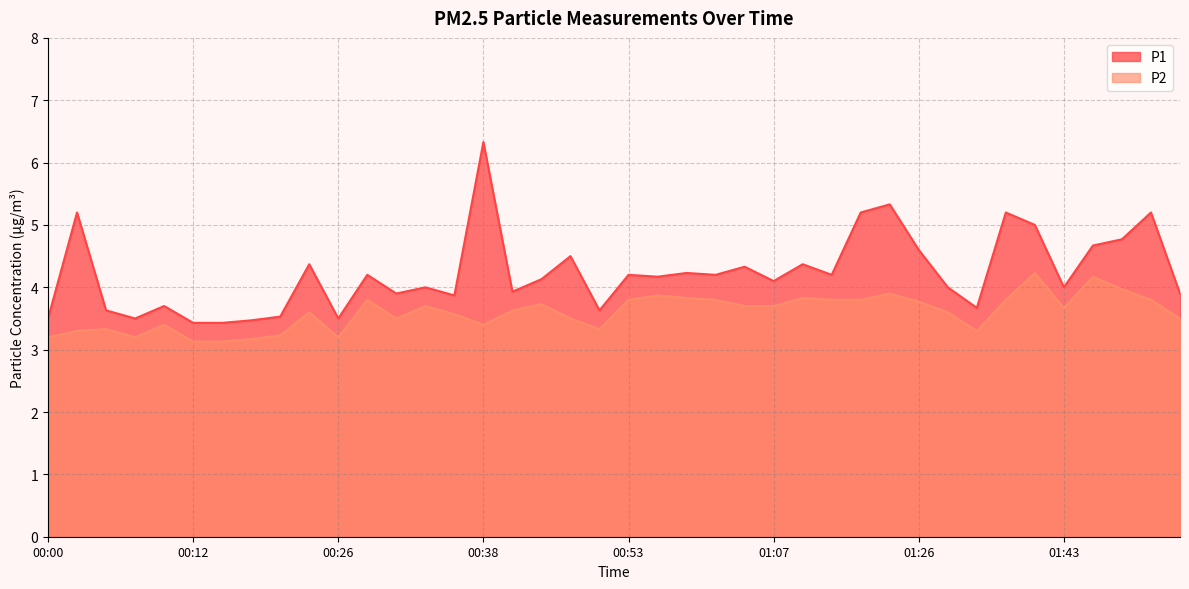

True or false: P2 has a value of 2.5 at 01:31.

False